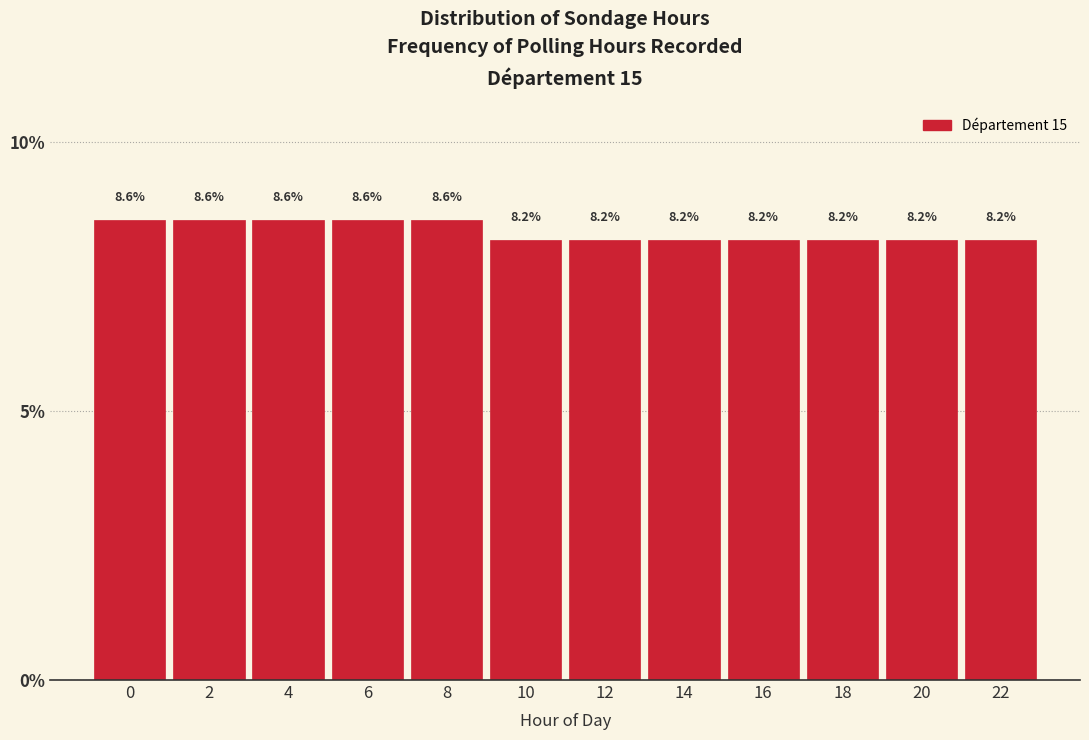

Reading left to right, list every bar in this chart as the range it spans on the x-axis followed by its height.

-1 to 1: 8.6
1 to 3: 8.6
3 to 5: 8.6
5 to 7: 8.6
7 to 9: 8.6
9 to 11: 8.2
11 to 13: 8.2
13 to 15: 8.2
15 to 17: 8.2
17 to 19: 8.2
19 to 21: 8.2
21 to 23: 8.2